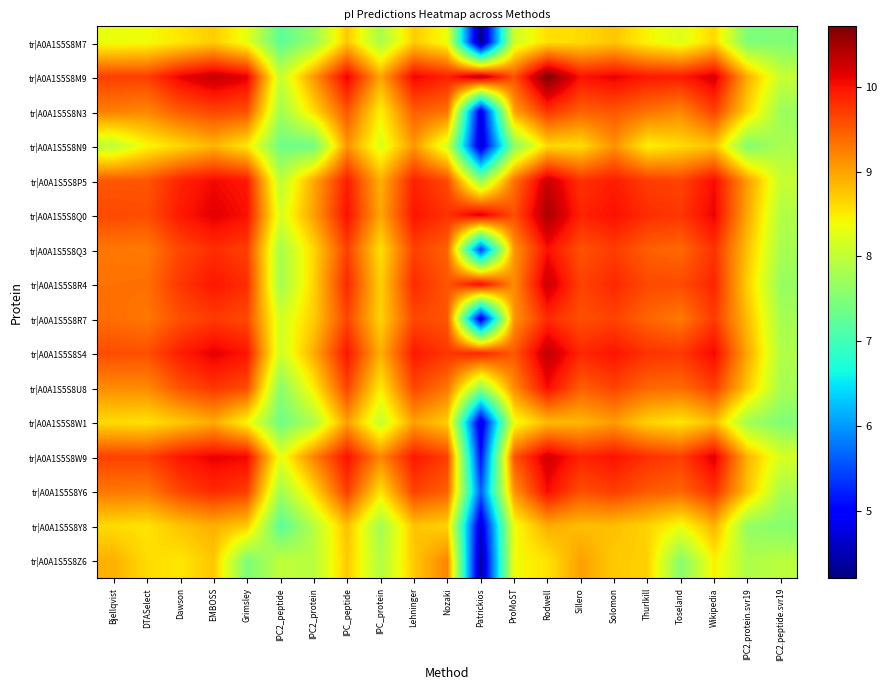

At EMBOSS, list the series in order from largest to smallest.

tr|A0A1S5S8M9, tr|A0A1S5S8Q0, tr|A0A1S5S8S4, tr|A0A1S5S8W9, tr|A0A1S5S8P5, tr|A0A1S5S8R4, tr|A0A1S5S8Y6, tr|A0A1S5S8Q3, tr|A0A1S5S8U8, tr|A0A1S5S8R7, tr|A0A1S5S8N3, tr|A0A1S5S8W1, tr|A0A1S5S8Y8, tr|A0A1S5S8N9, tr|A0A1S5S8Z6, tr|A0A1S5S8M7